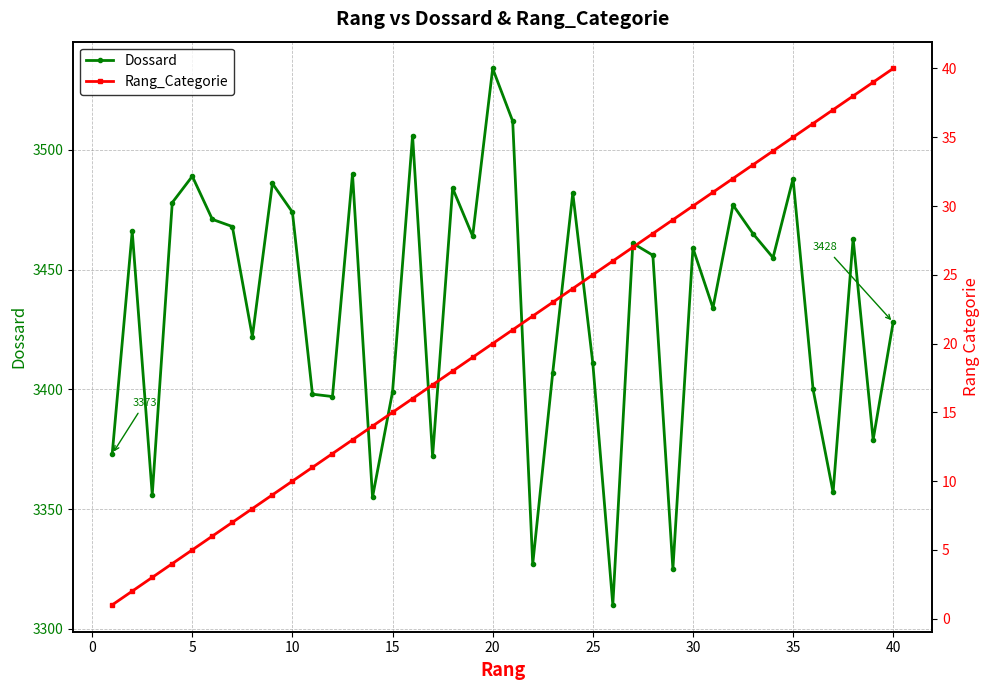

What is the difference between the maximum and minimum values in the Rang_Categorie series?

39